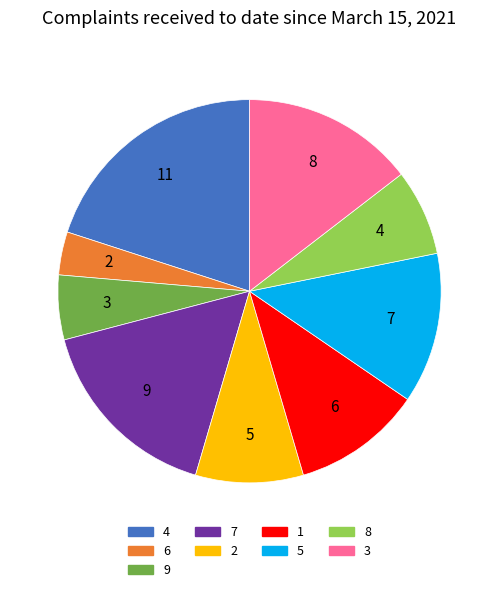

Is there any slice that represents more than half of the pie?

No